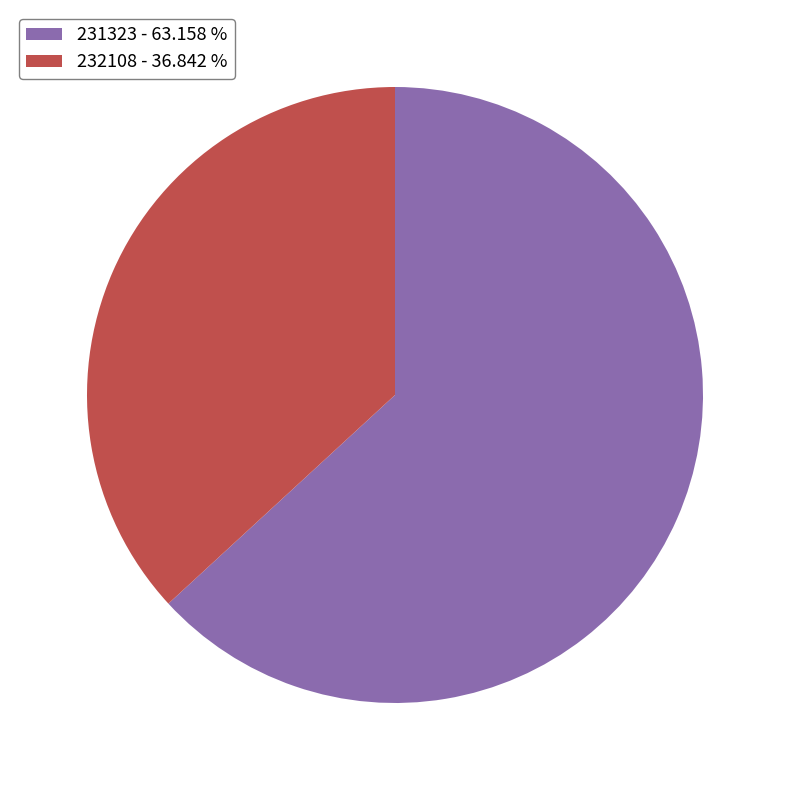

What is the ratio of the value at 231323 to the value at 232108?

1.7